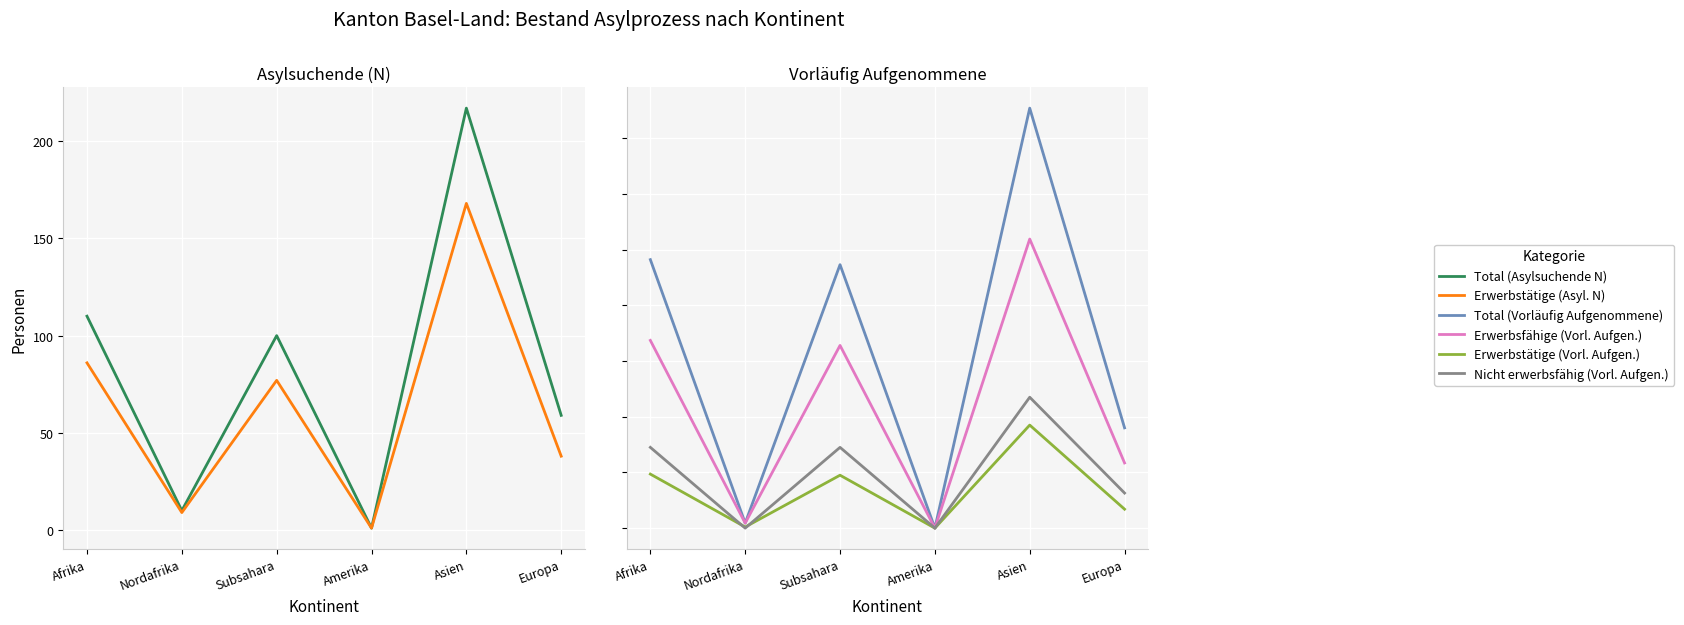

In Total (Vorläufig Aufgenommene), how many points are lower than both neighbors (excluding endpoints)?

2